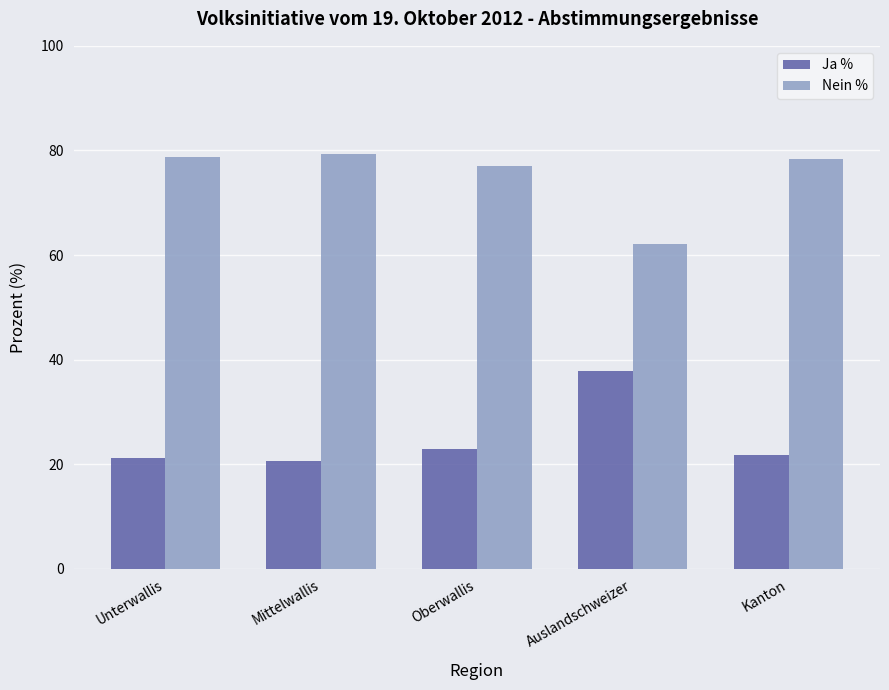

What is the maximum value shown in the chart?

79.3